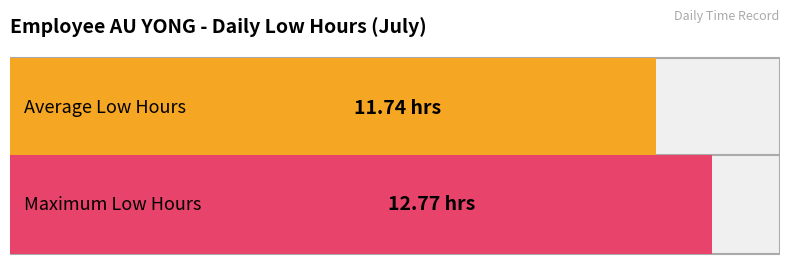

Does the chart contain stacked bars?

No